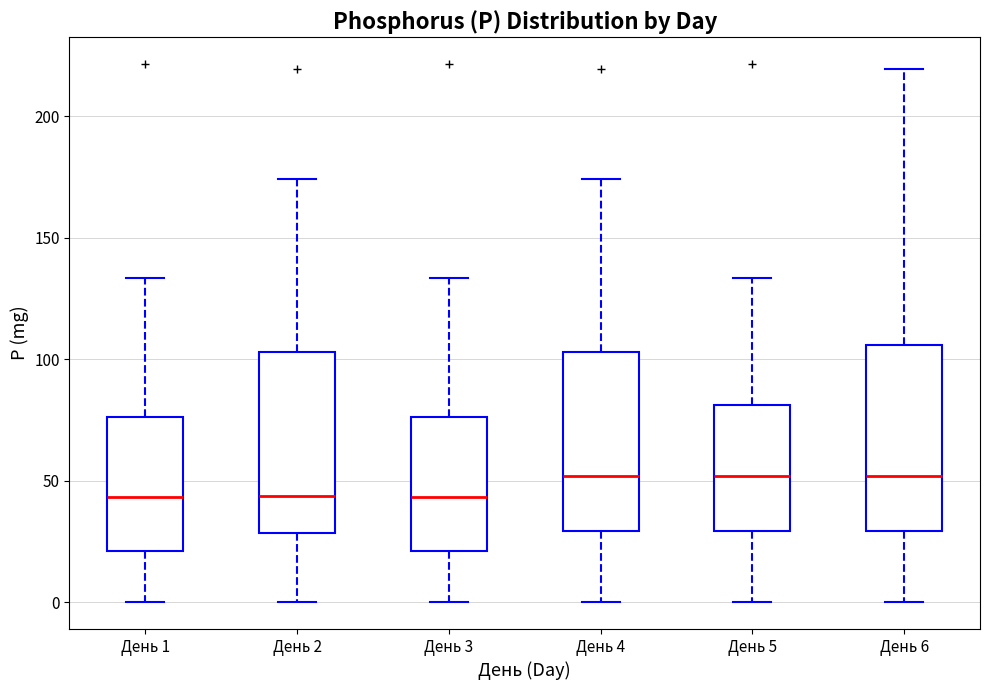

Reading left to right, read every box against the y-axis: the position of its median line, the range the box covers, and the ends of its whiskers. The values are not printed on the chart, so give them approximately, as read against the axis.

День 1: median 45, box 20 to 75, whiskers 0 to 135
День 2: median 45, box 30 to 105, whiskers 0 to 175
День 3: median 45, box 20 to 75, whiskers 0 to 135
День 4: median 50, box 30 to 105, whiskers 0 to 175
День 5: median 50, box 30 to 80, whiskers 0 to 135
День 6: median 50, box 30 to 105, whiskers 0 to 220